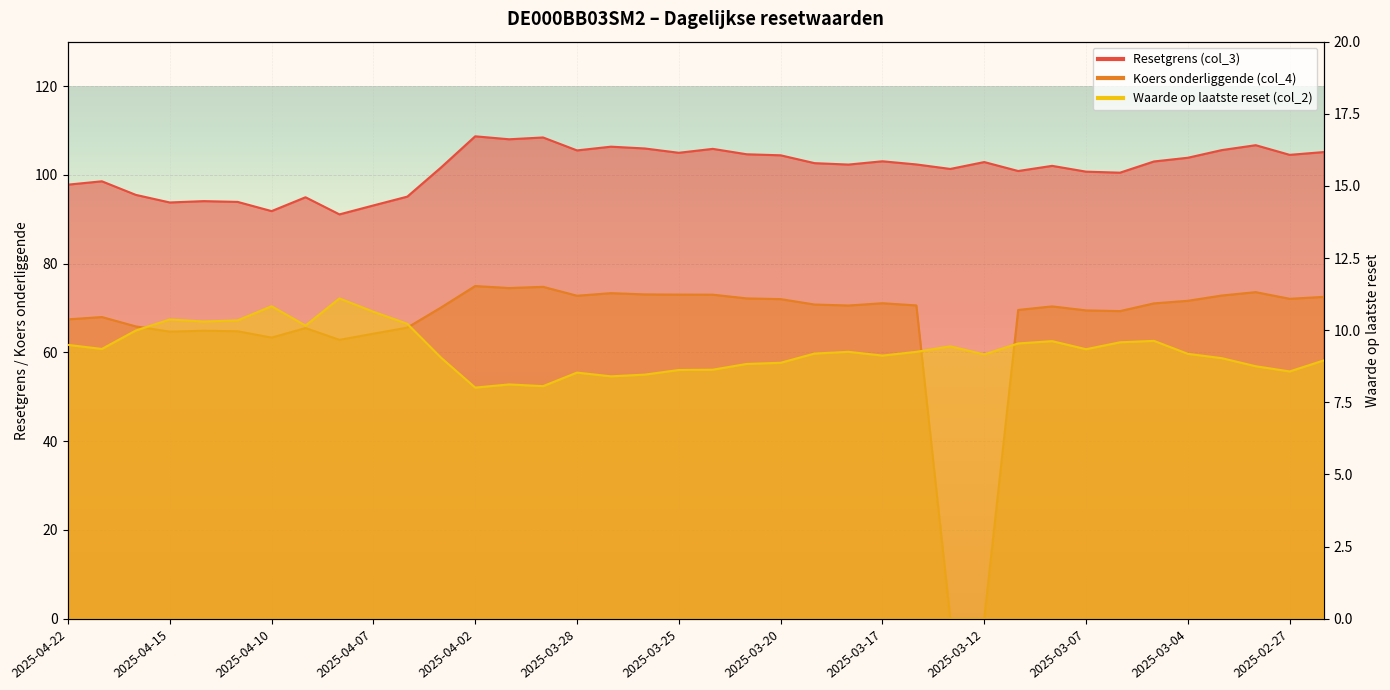

True or false: Resetgrens (col_3) and Koers onderliggende (col_4) cross at least once.

False